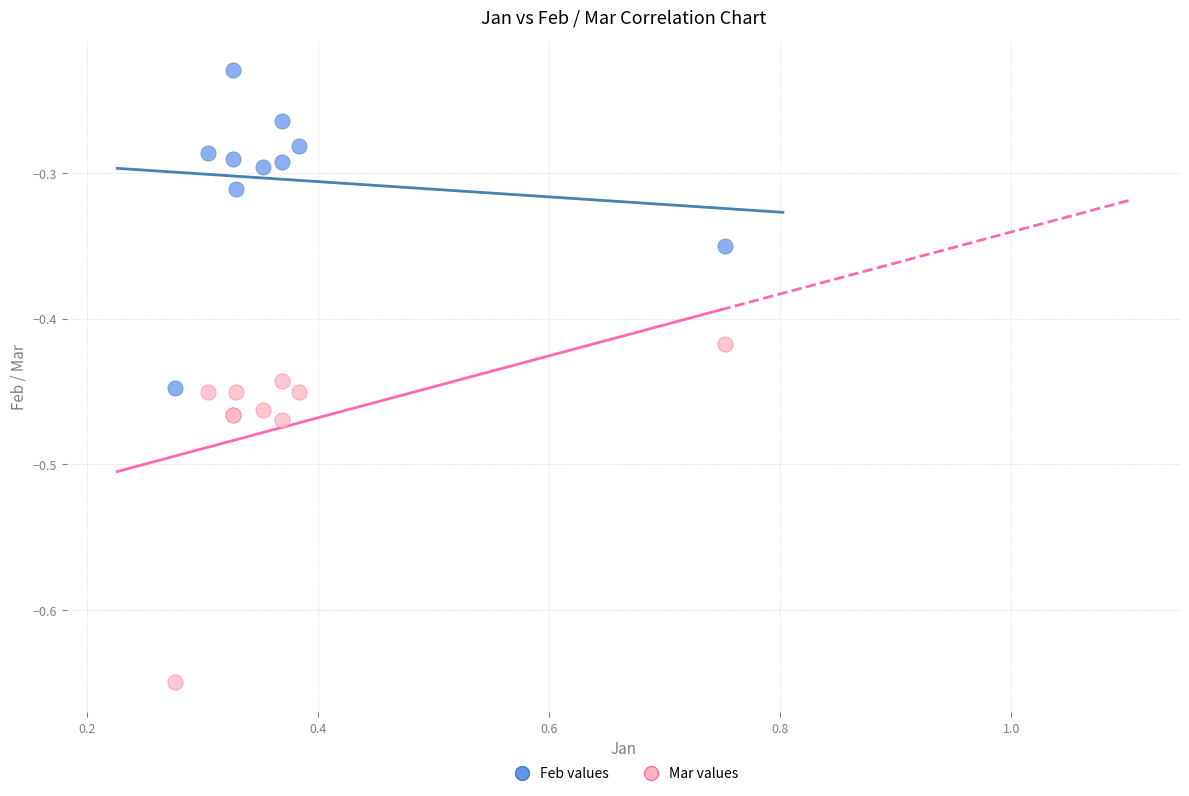

Which series reaches the maximum Y coordinate?

Feb values